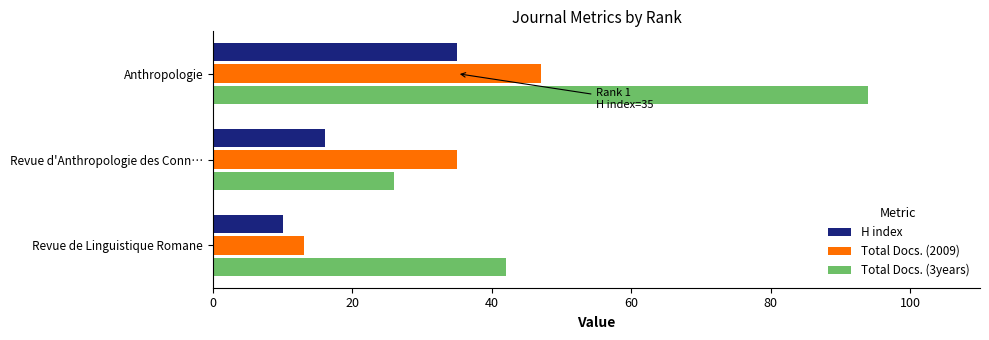

At which category is the sum across all series the highest?

Anthropologie